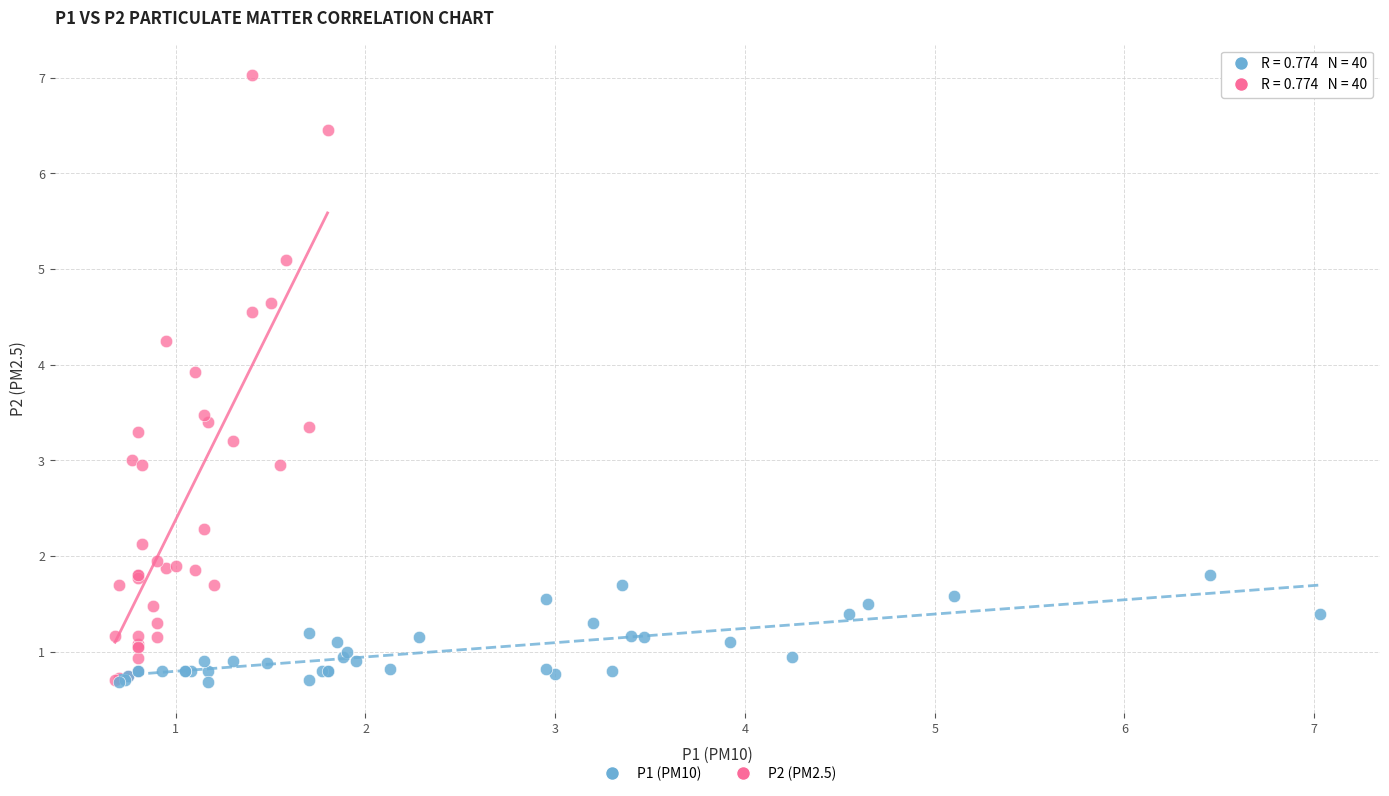

Which series contains the highest Y value?

P2 (PM2.5)